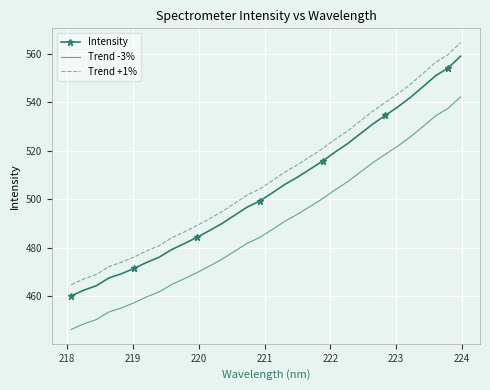

Rank the series by their average value, from highest to lowest.

Trend +1%, Intensity, Trend -3%